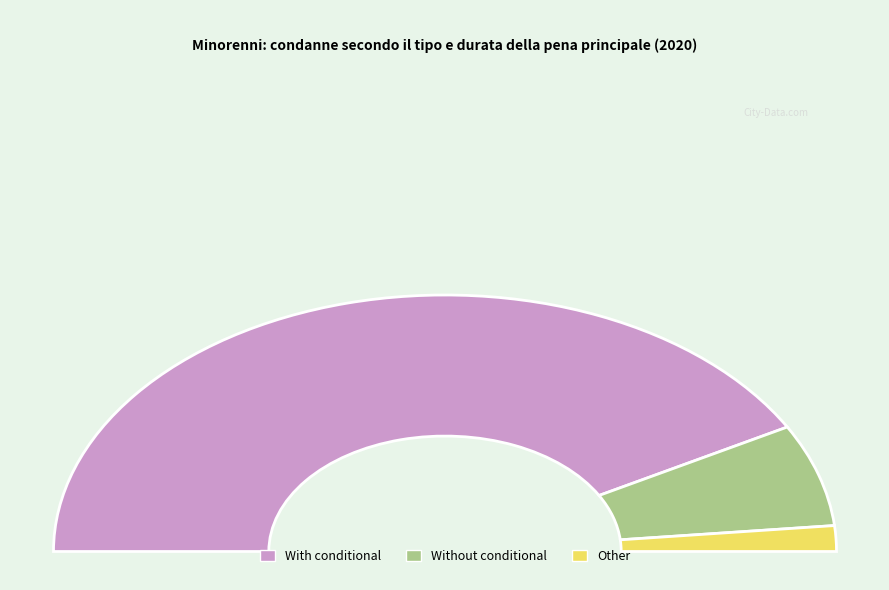

What is the smallest slice in the pie chart?

Privazione della libertà CON LA CONDIZIONALE (other)